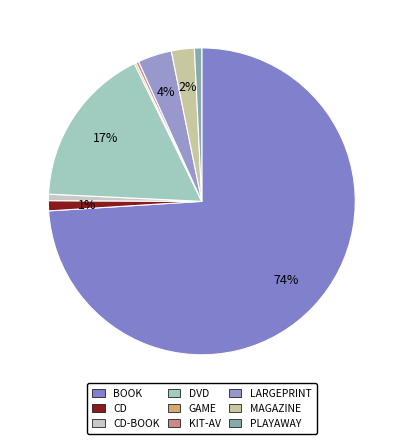

To the nearest percent, what is the average slice percentage?

11%